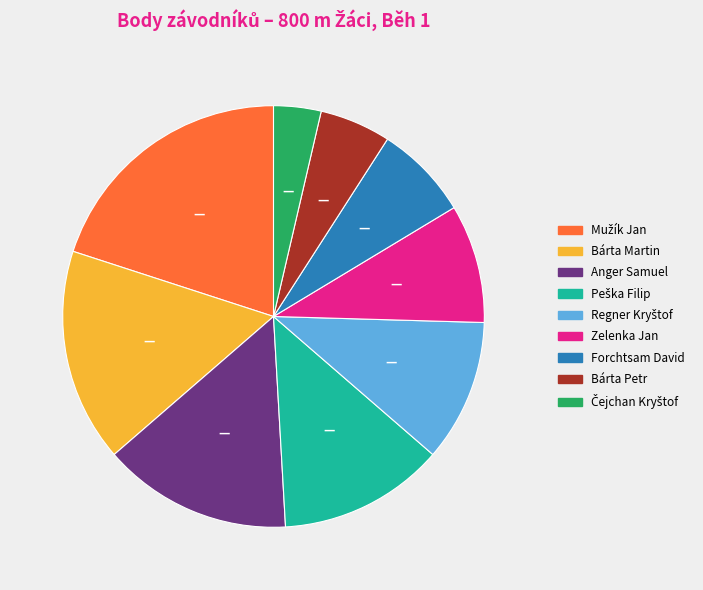

Is there any slice that represents more than half of the pie?

No